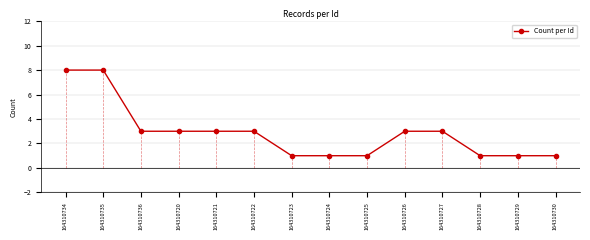

What is the sum of the values at 164310736 and 164310727?

6